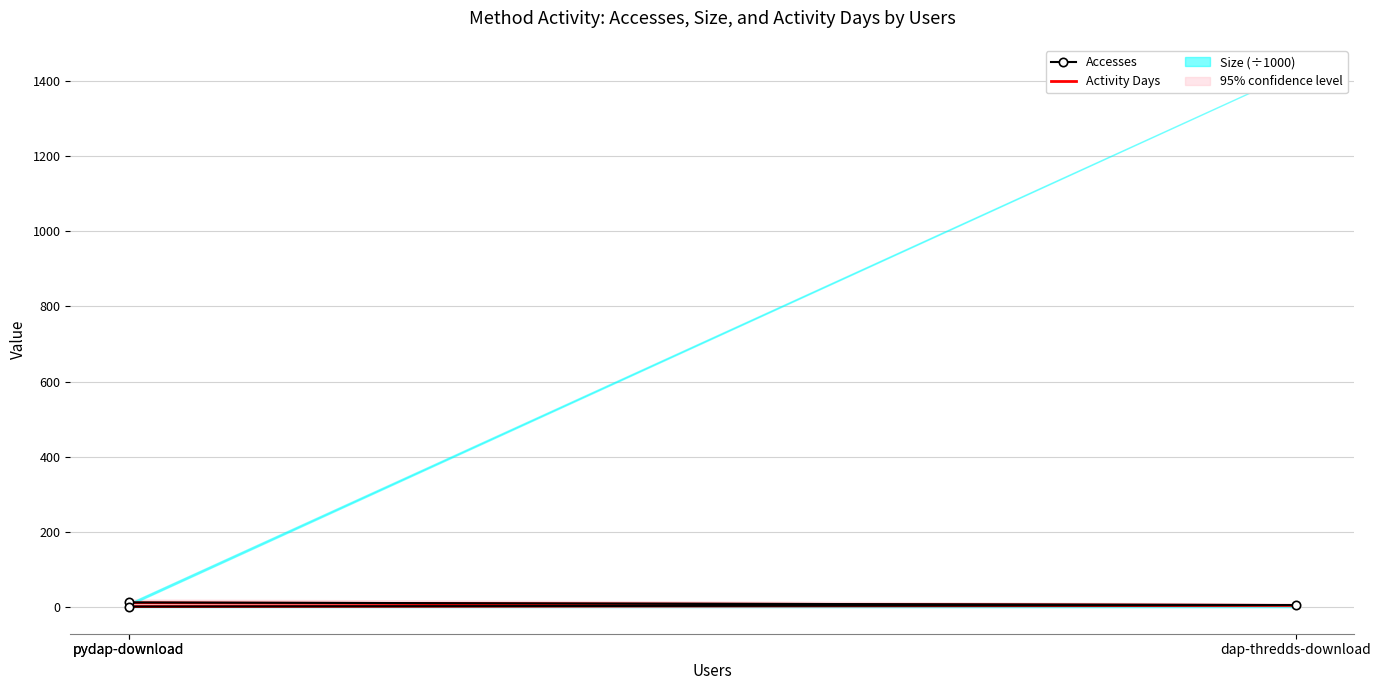

Is the value of Activity Days at pydap-download greater than the value of Accesses at pydap-download?

No